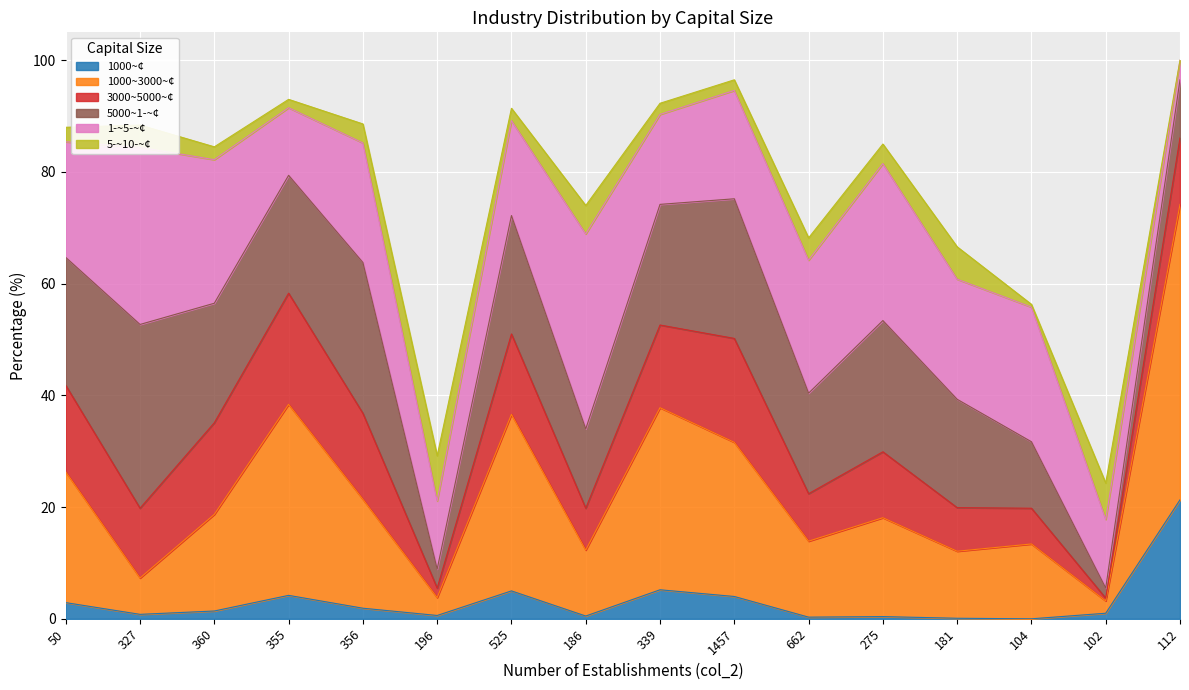

What is the label of the 3rd point from the left?

360